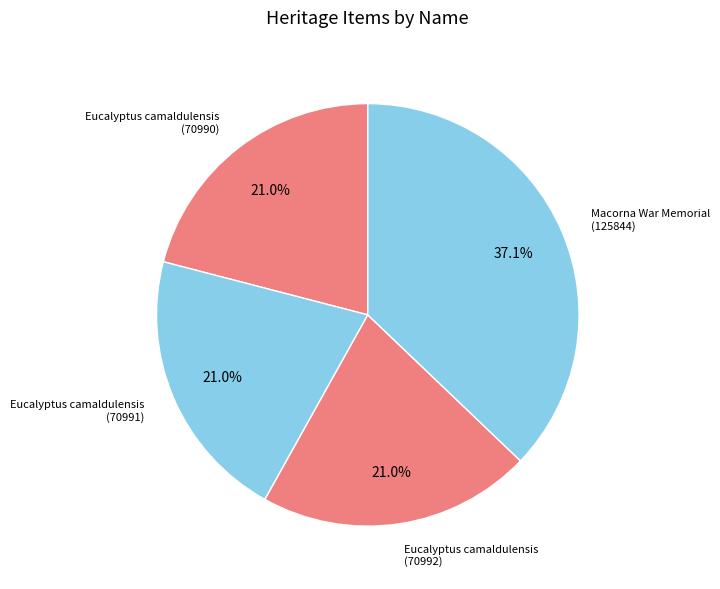

Count the number of slices in the pie.

4